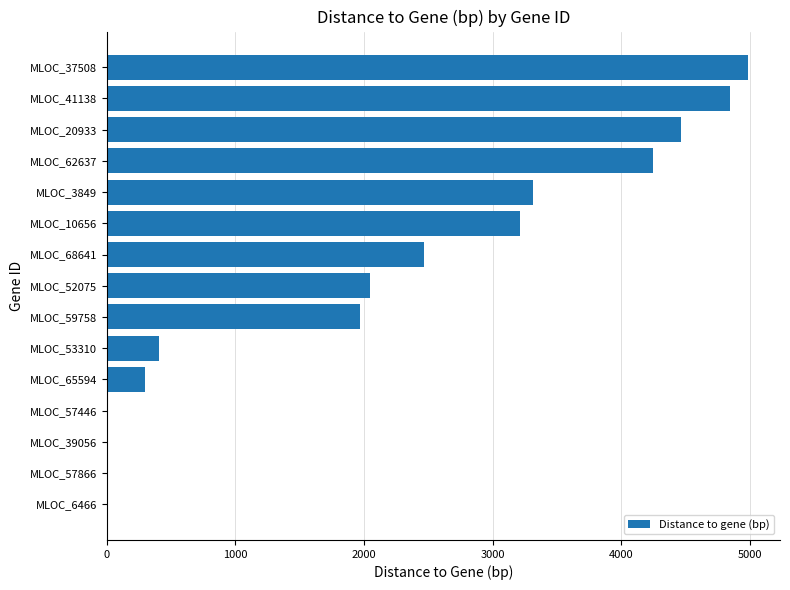

The value at MLOC_20933 is 4462. True or false?

True